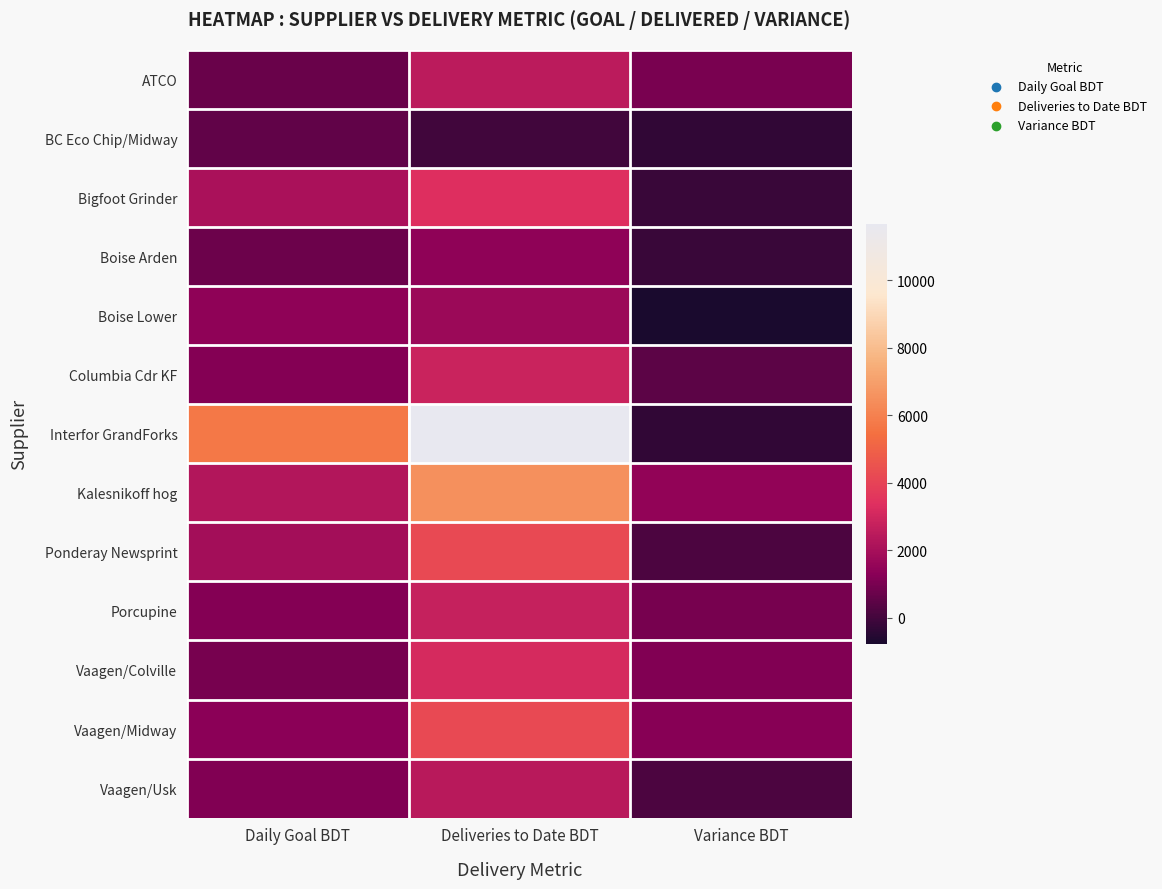

What is the total value across all series at Variance BDT?

4824.0